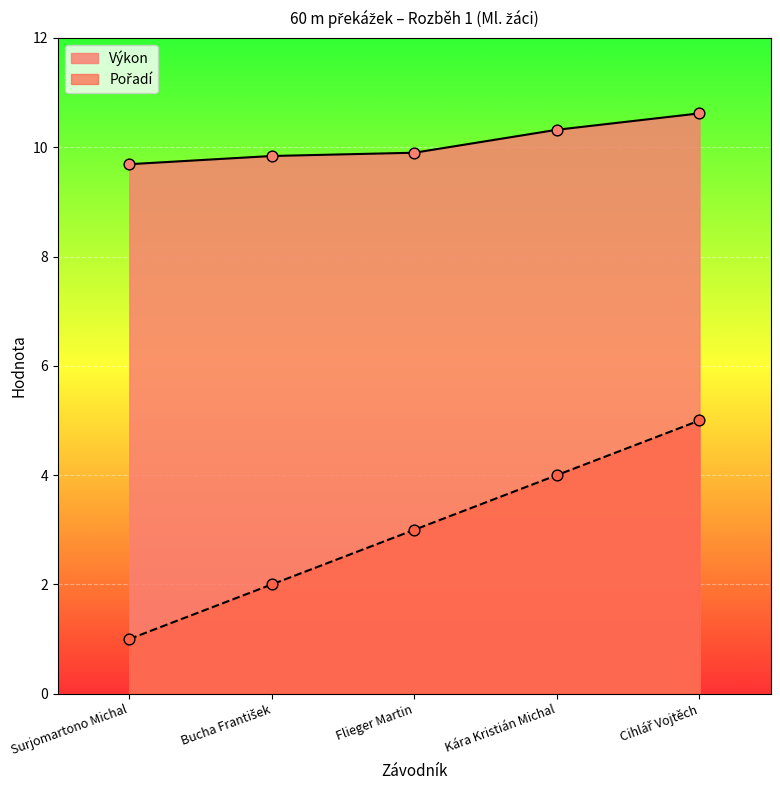

Which series reaches the maximum Y coordinate?

Výkon